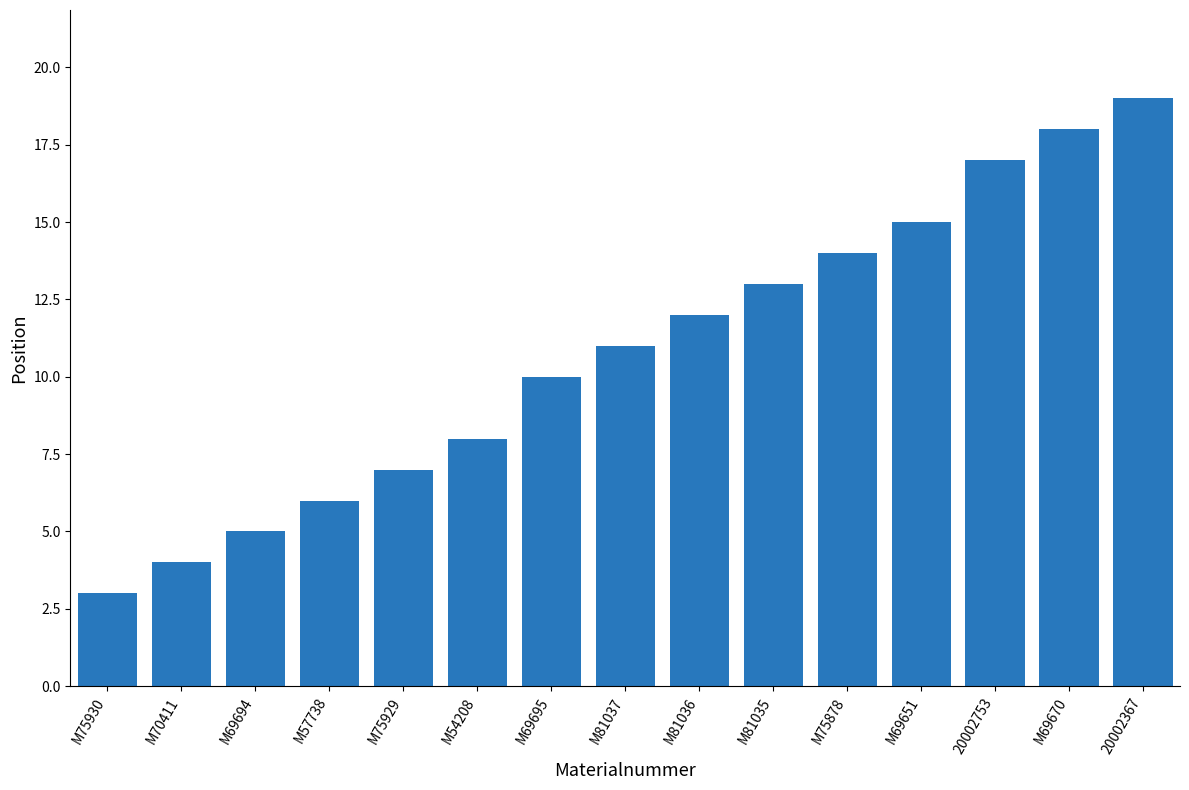

The value at M70411 is 4. True or false?

True